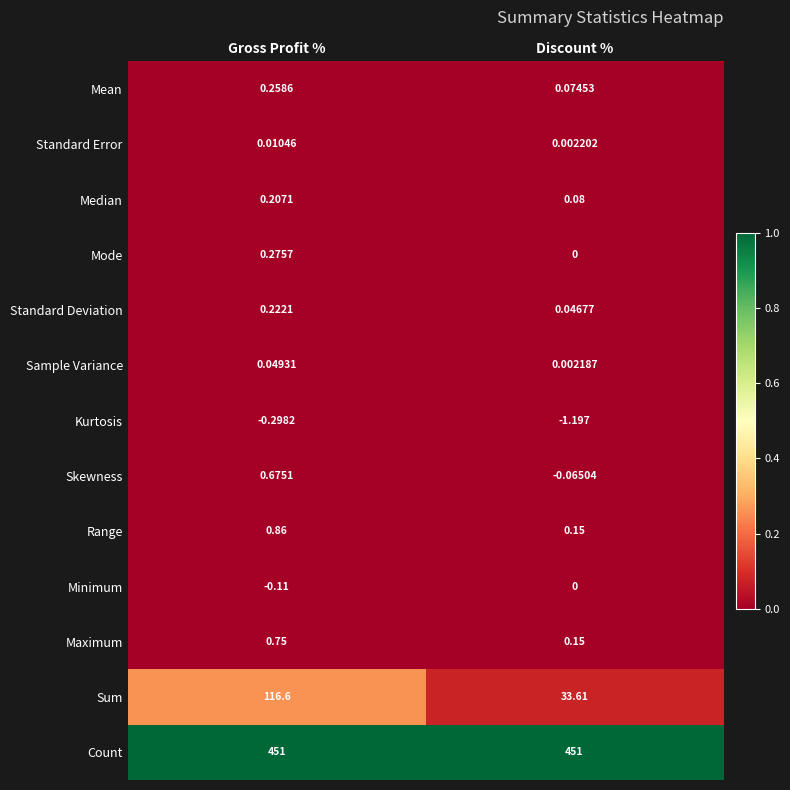

What is the difference between the highest and lowest values at Gross Profit %?

451.3